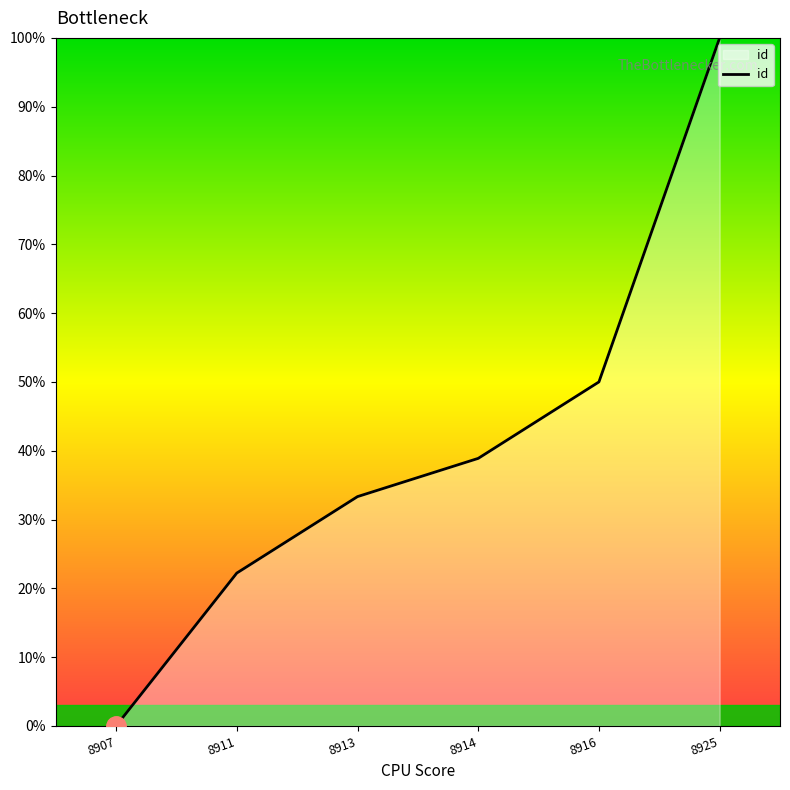

What is the difference between the maximum and second lowest values?

77.8